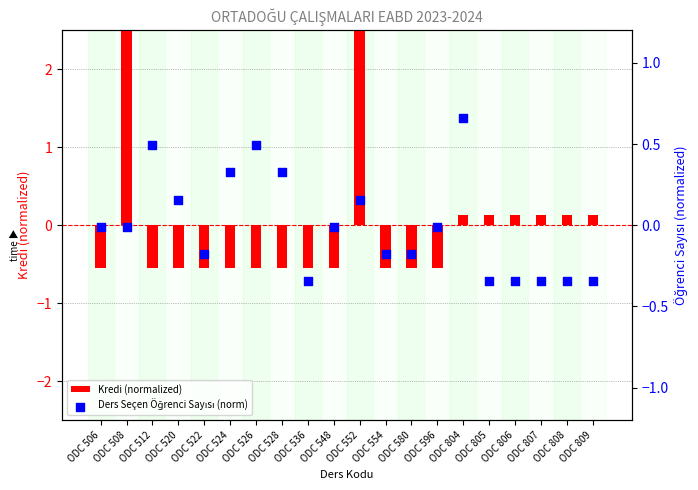

At how many categories does at least one series exceed 0?

13